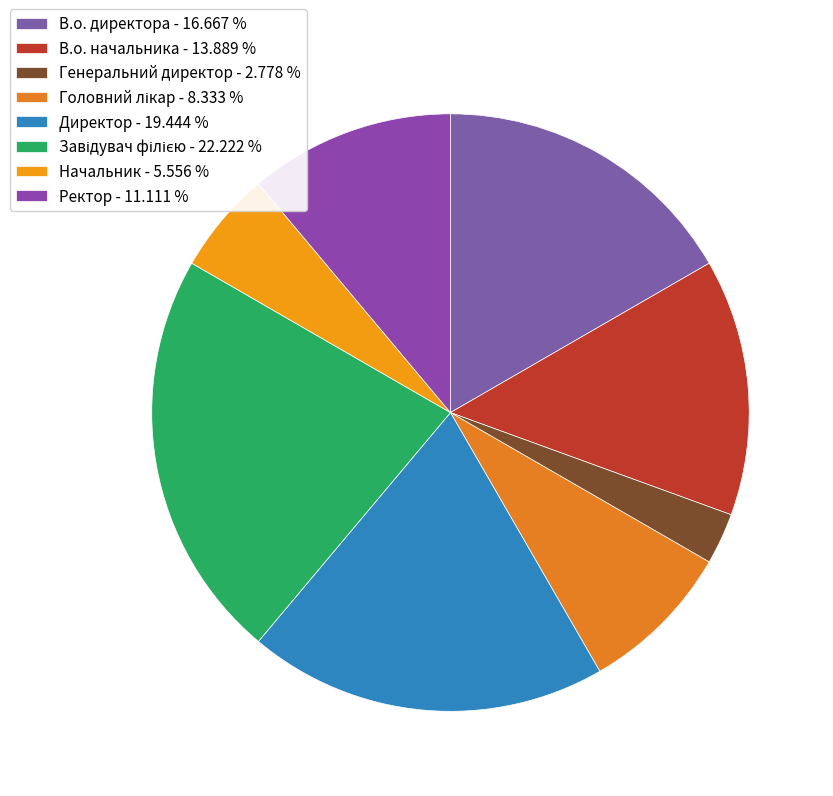

How many segments does this pie chart have?

8